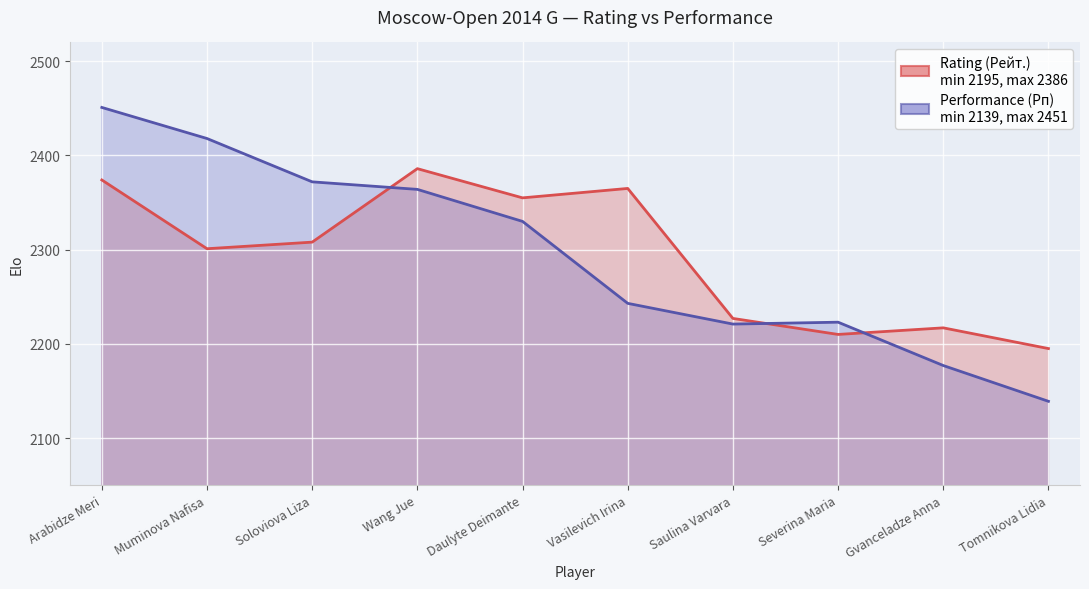

Between Vasilevich Irina and Severina Maria, which series saw the biggest shift?

Rating (Рейт.)